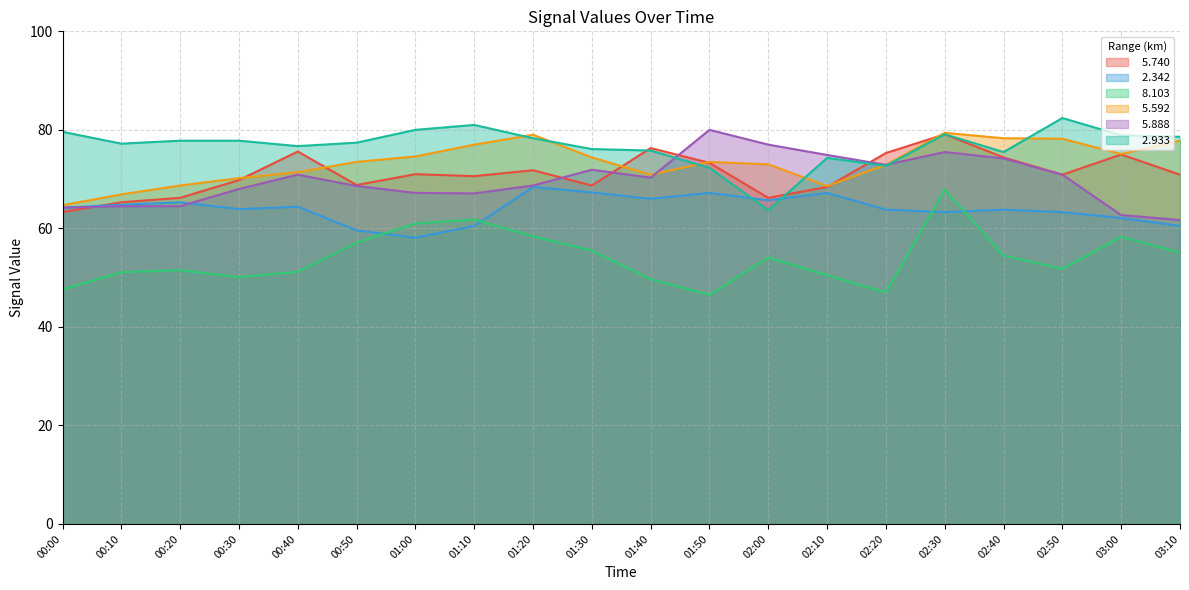

Reading left to right, transcribe all the data shown in this chart.

  5.740: 63.3	65.3	66.2	69.8	75.6	68.8	71.0	70.6	71.8	68.7	76.3	73.3	66.2	68.4	75.3	79.1	74.4	70.9	75.0	70.9
  2.342: 64.2	64.8	65.3	63.9	64.4	59.6	58.1	60.5	68.4	67.3	66.0	67.2	65.7	67.2	63.8	63.3	63.8	63.3	62.1	60.5
  8.103: 47.6	51.1	51.5	50.1	51.2	57.1	61.0	61.8	58.4	55.5	49.7	46.5	54.1	50.5	47.0	67.9	54.5	51.8	58.3	55.1
  5.592: 64.7	66.9	68.7	70.2	71.4	73.5	74.6	77.0	79.0	74.4	70.9	73.5	73.0	68.6	72.9	79.4	78.3	78.2	75.1	77.8
  5.888: 64.2	64.5	64.5	68.0	70.9	68.6	67.2	67.1	68.7	71.9	70.3	80.0	77.0	74.9	72.9	75.5	74.2	70.9	62.7	61.7
  2.933: 79.6	77.2	77.8	77.8	76.7	77.4	80.0	81.0	78.3	76.1	75.8	72.3	63.7	74.3	72.7	79.1	75.5	82.4	78.9	78.6